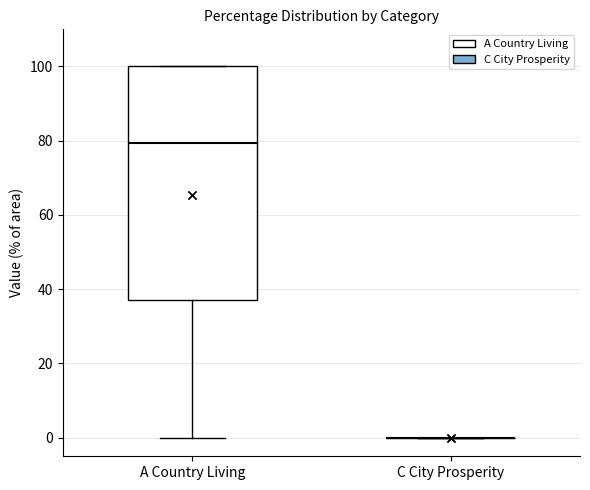

Comparing the boxes themselves (not the whiskers), which one is the tallest?

A Country Living